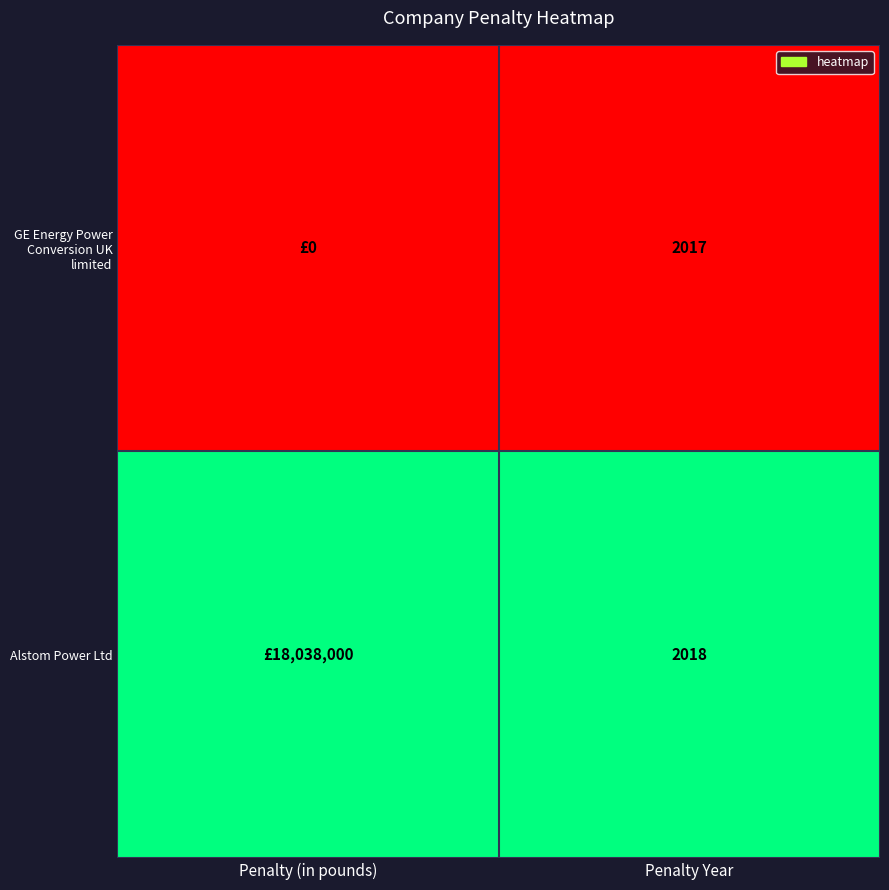

Is it true that Alstom Power Ltd equals 2018 at Penalty Year?

True